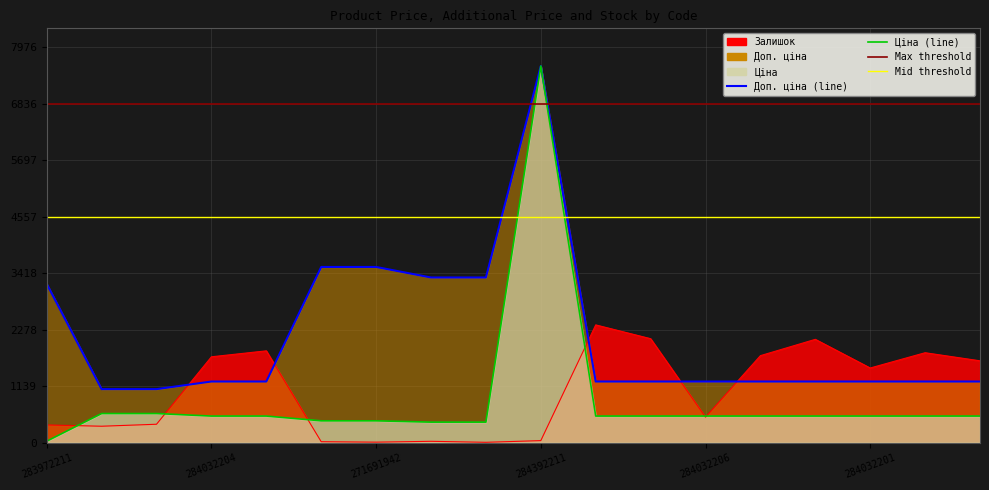

True or false: Ціна and Доп. ціна intersect in this chart.

False